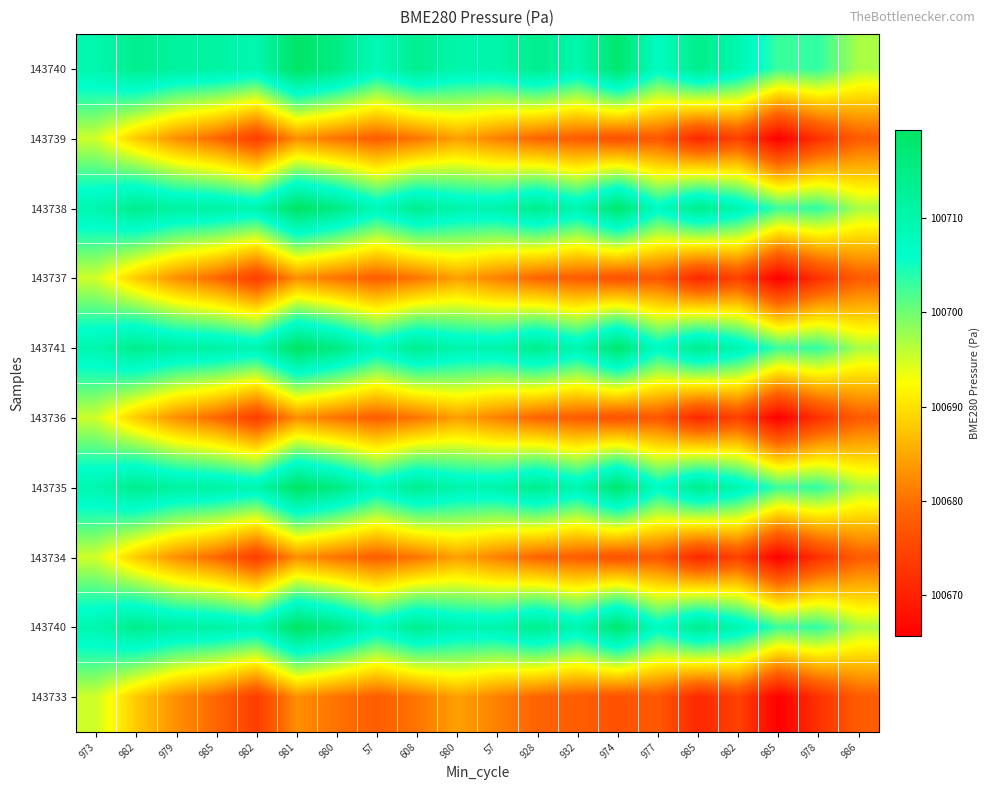

What is the minimum value shown in the chart?

100665.6